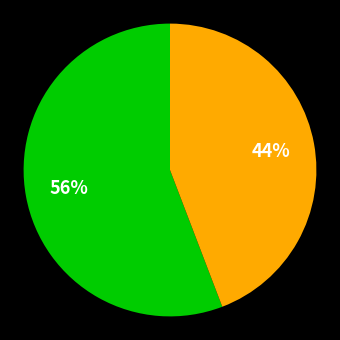

To the nearest percent, what is the average slice percentage?

50%